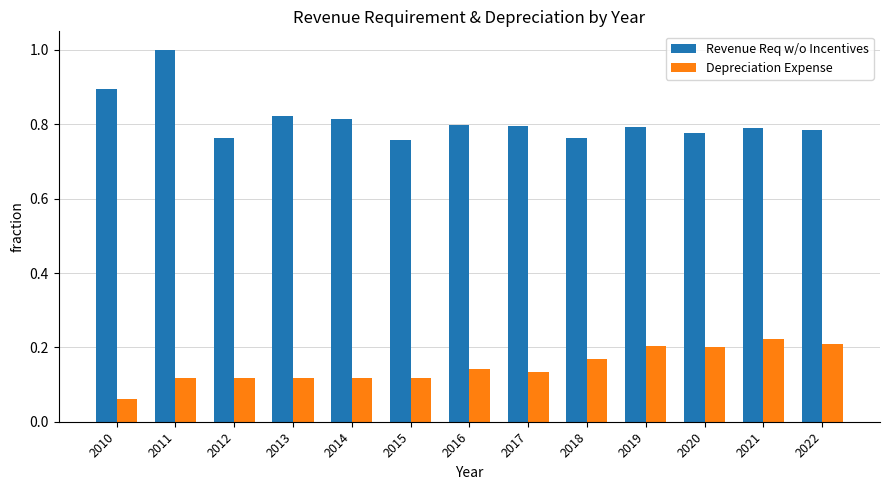

Which category has the lowest value across all series?

2010